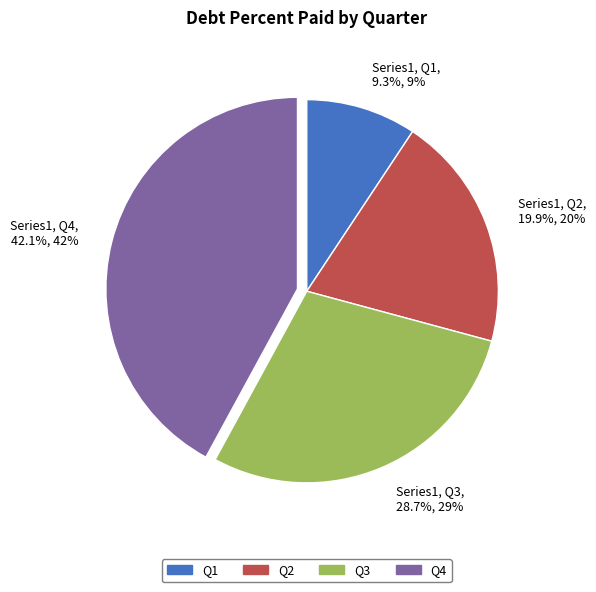

Count the number of slices in the pie.

4